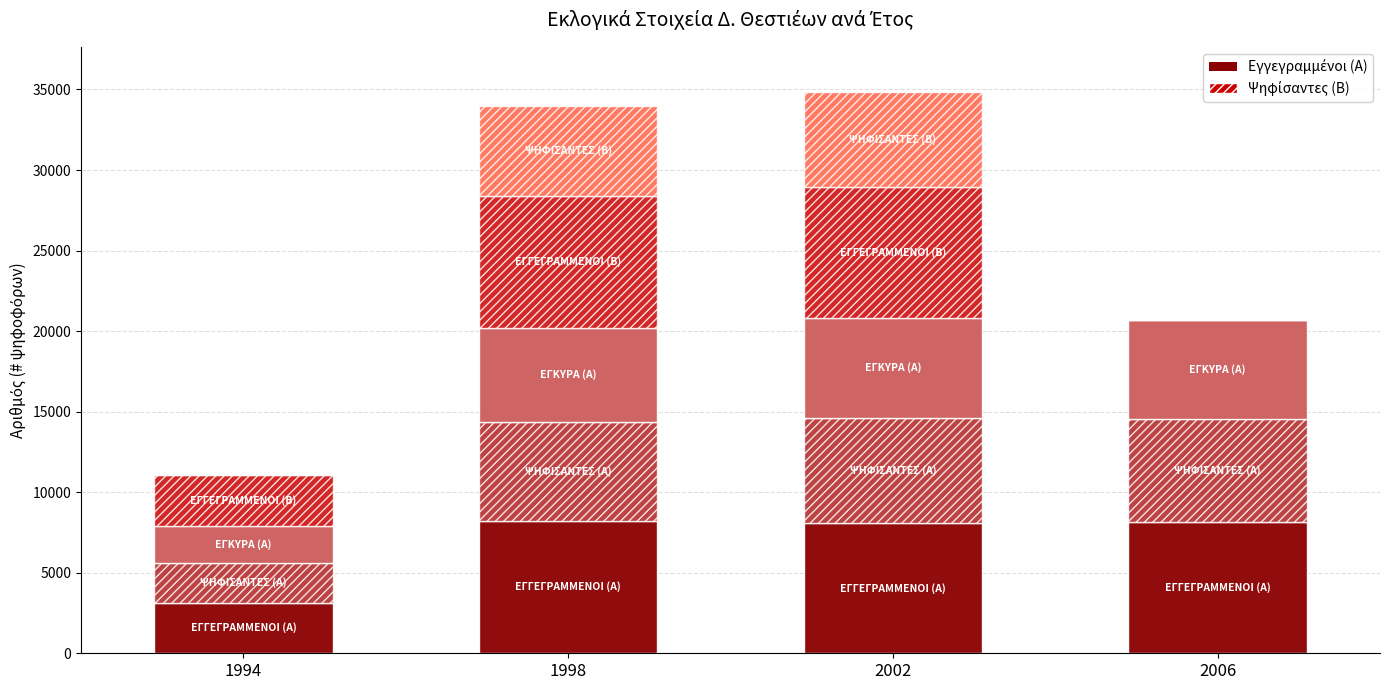

The value of ΨΗΦΙΣΑΝΤΕΣ (Β) at 1998 is 2576. True or false?

False